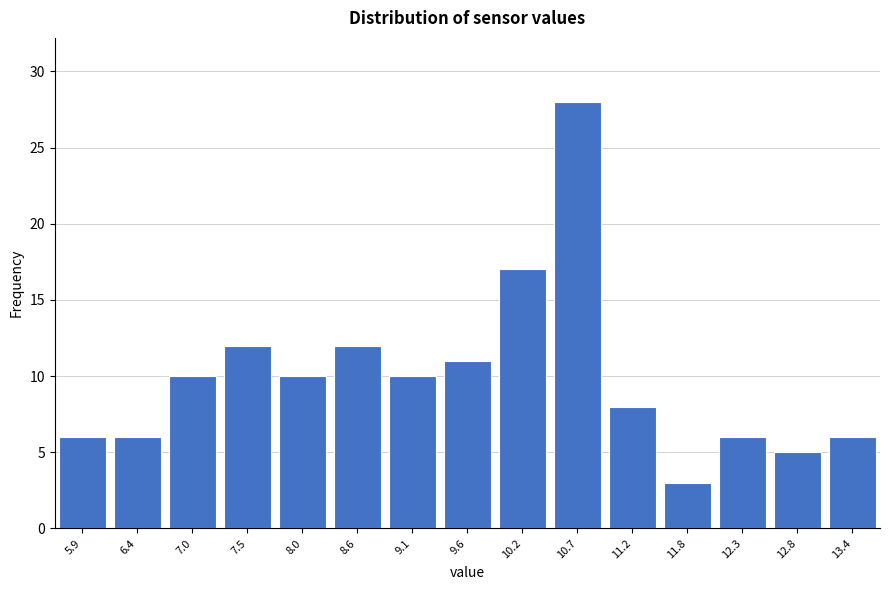

Reading left to right, list all the values displayed in this chart.

6	6	10	12	10	12	10	11	17	28	8	3	6	5	6